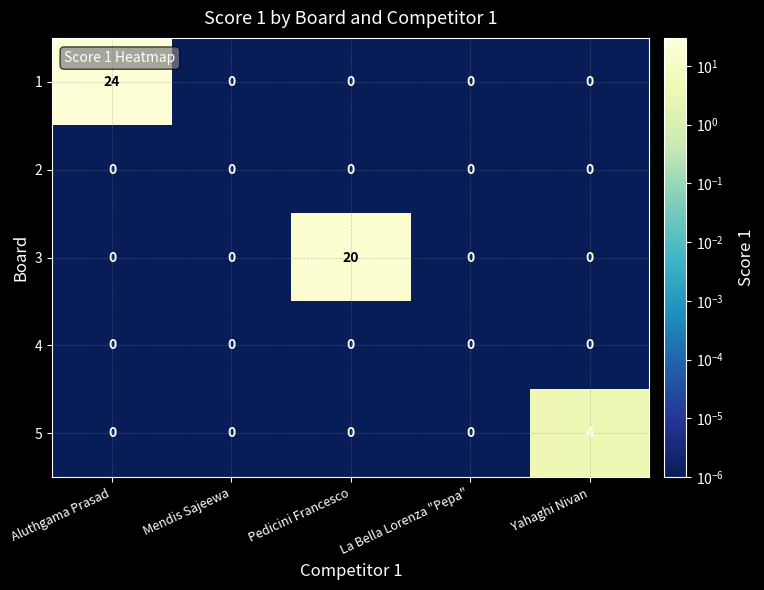

What is the difference between the highest and lowest values at Aluthgama Prasad?

24